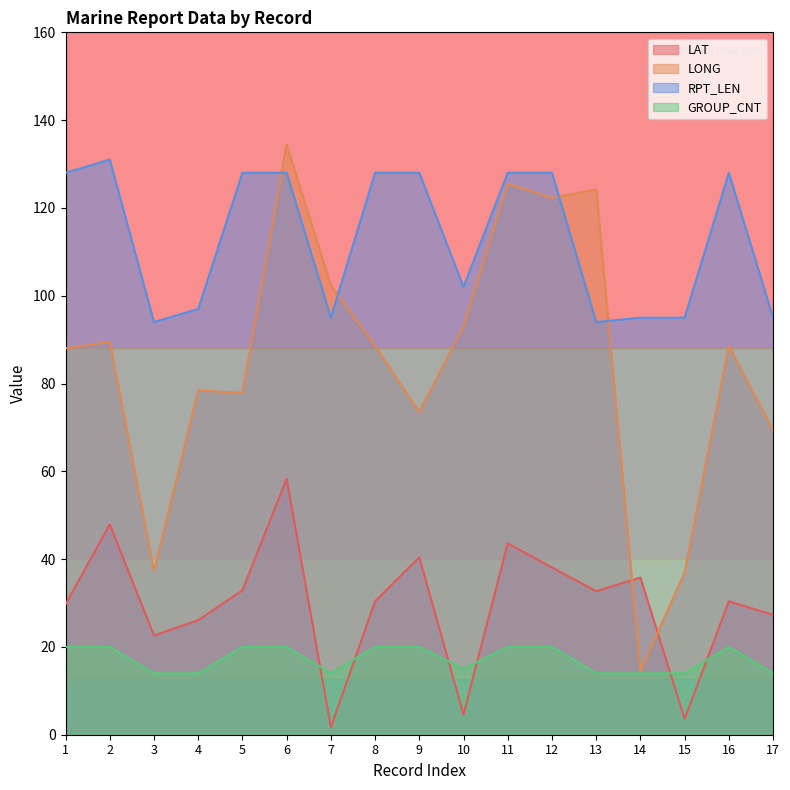

What is the greatest value displayed?

134.4